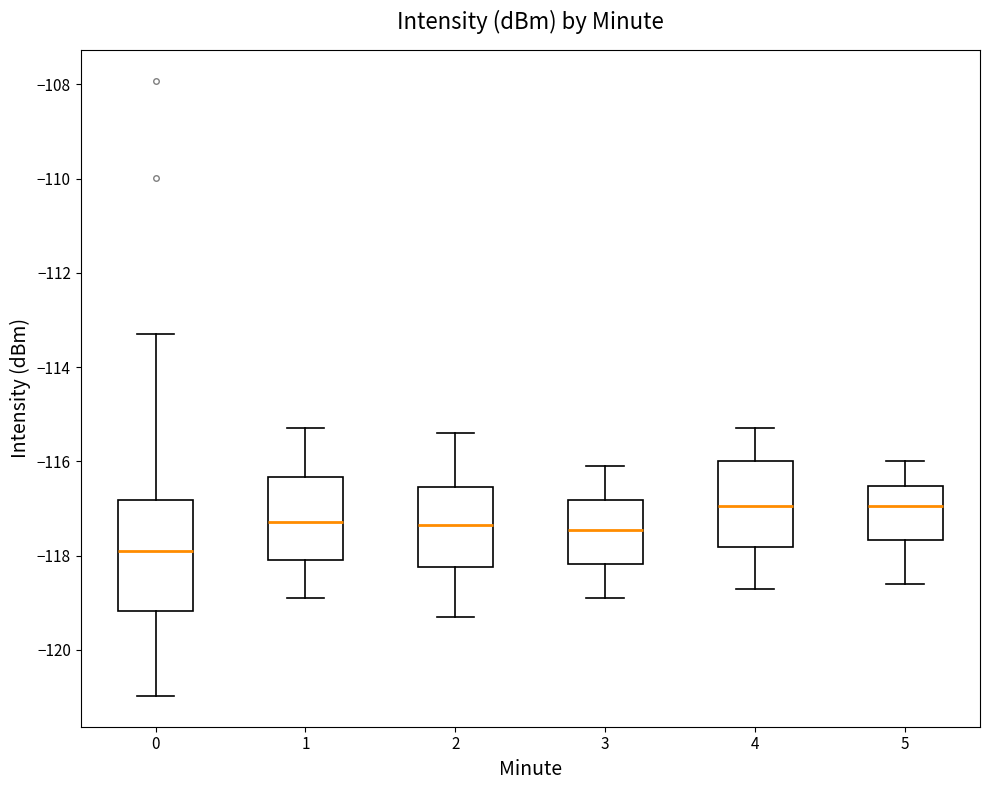

Where does the lower whisker of the box at x = 5 end on the y-axis? The values are not printed on the chart, so give them approximately, as read against the axis.

-118.6